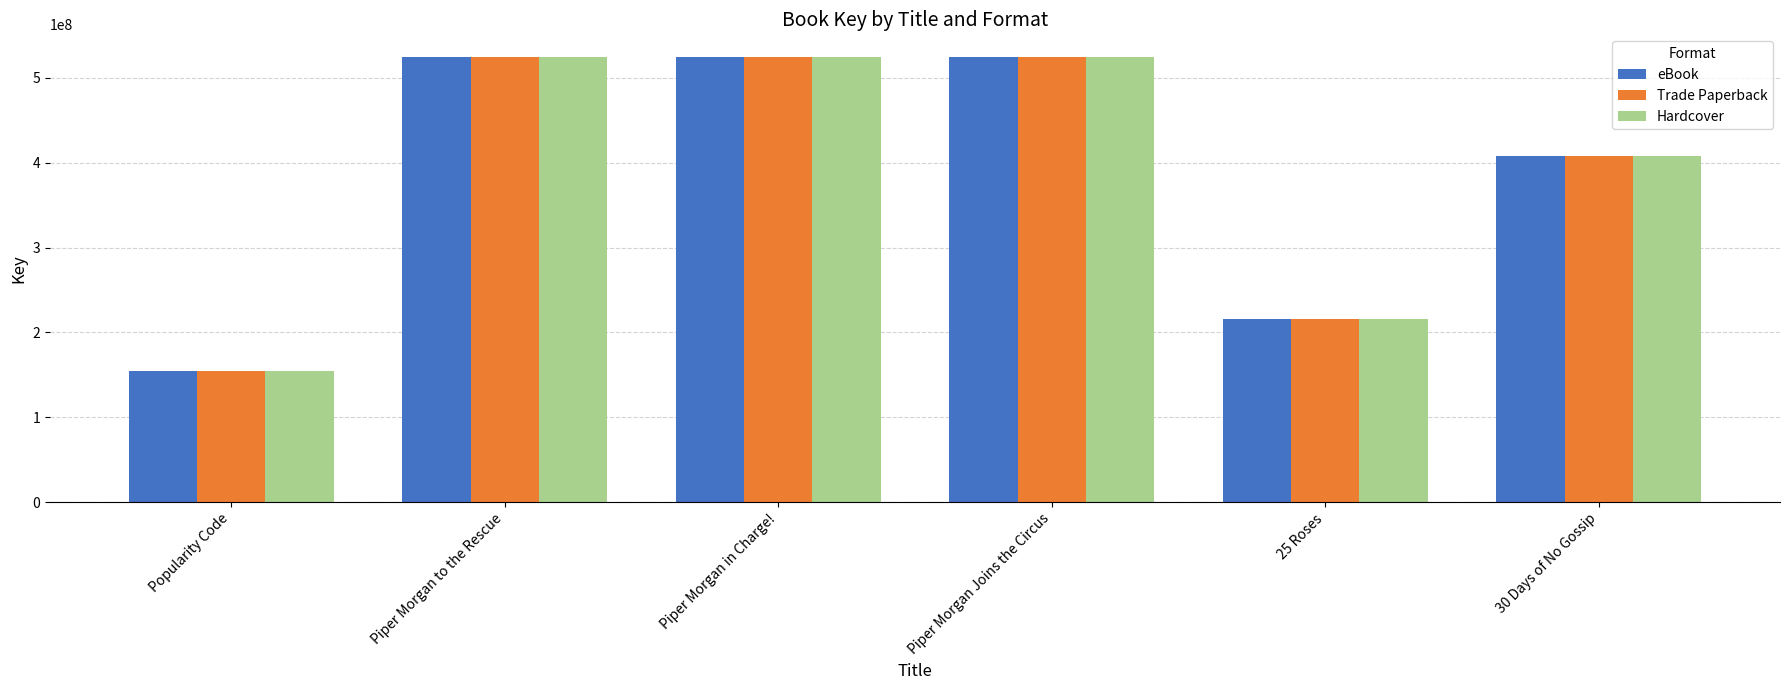

What is the label of the 2nd bar from the right?

25 Roses